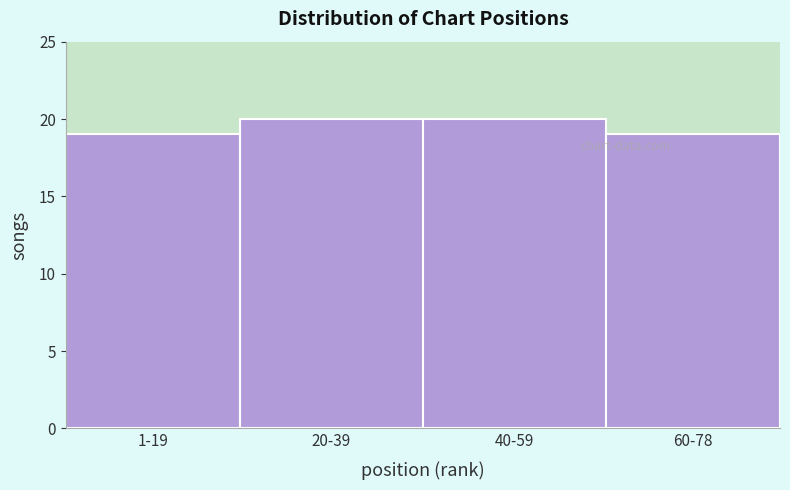

Reading left to right, list all the values displayed in this chart.

1-19=19	20-39=20	40-59=20	60-78=19